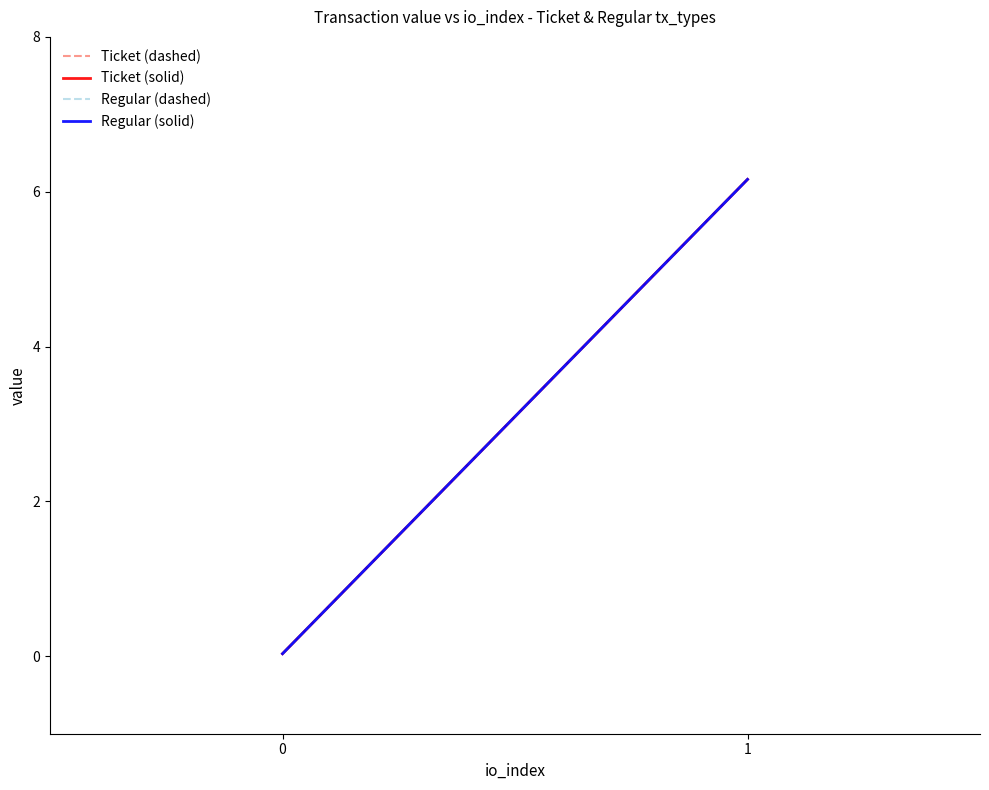

How many distinct data groups are displayed?

4